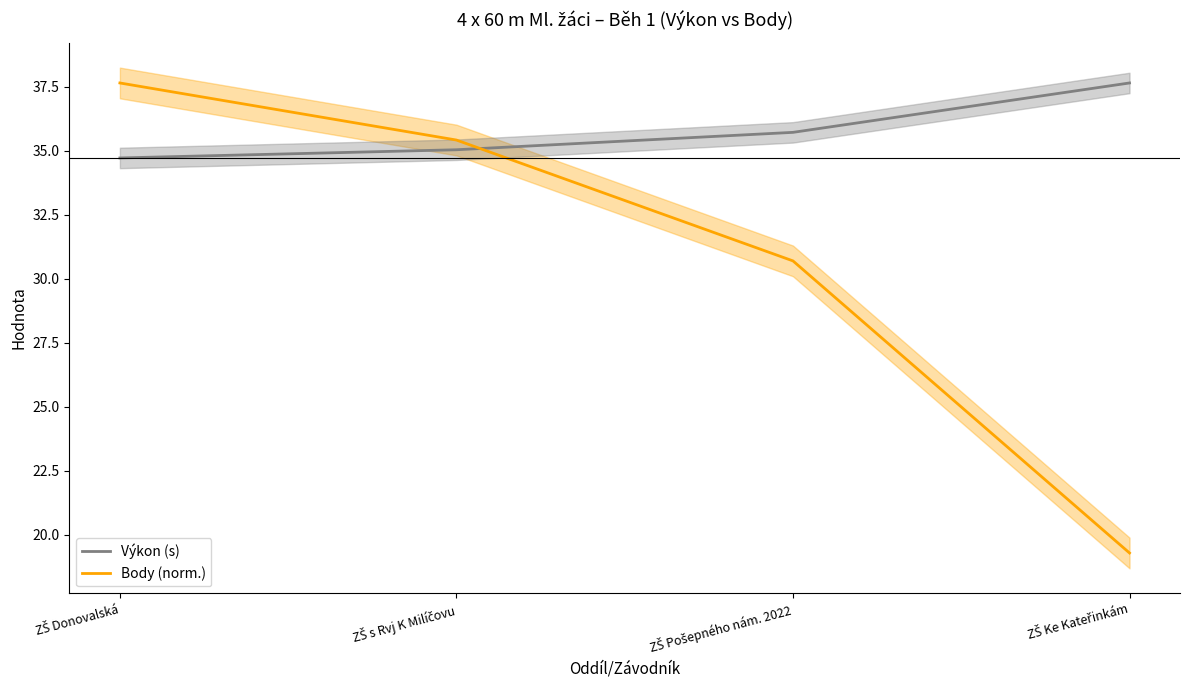

Which has a higher value, ZŠ Donovalská or ZŠ Ke Kateřinkám?

ZŠ Ke Kateřinkám